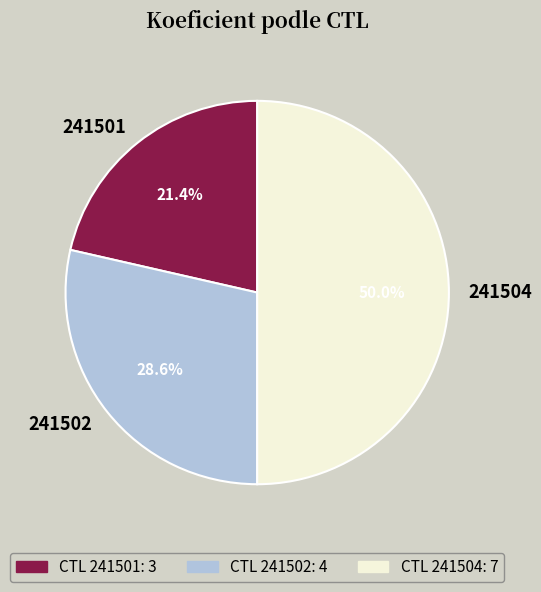

Approximately how many times larger is the value at 241501 compared to 241504?

0.4